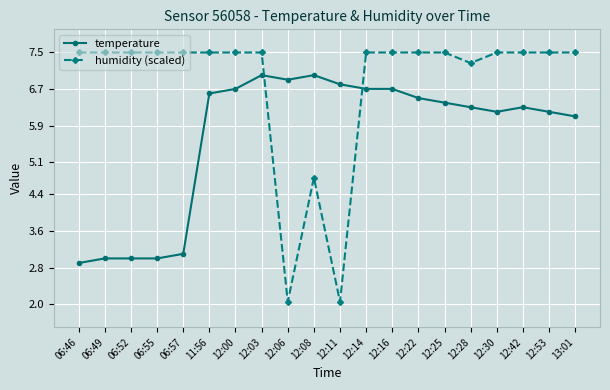

Between 06:46 and 12:14, which series saw the biggest shift?

temperature